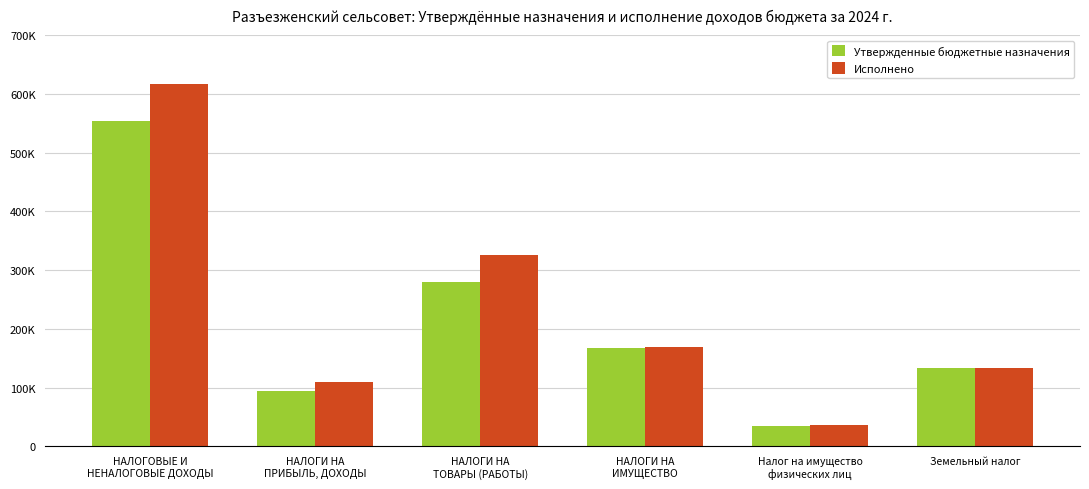

Where does the Утвержденные бюджетные назначения series first go above 167800?

НАЛОГОВЫЕ И
НЕНАЛОГОВЫЕ ДОХОДЫ